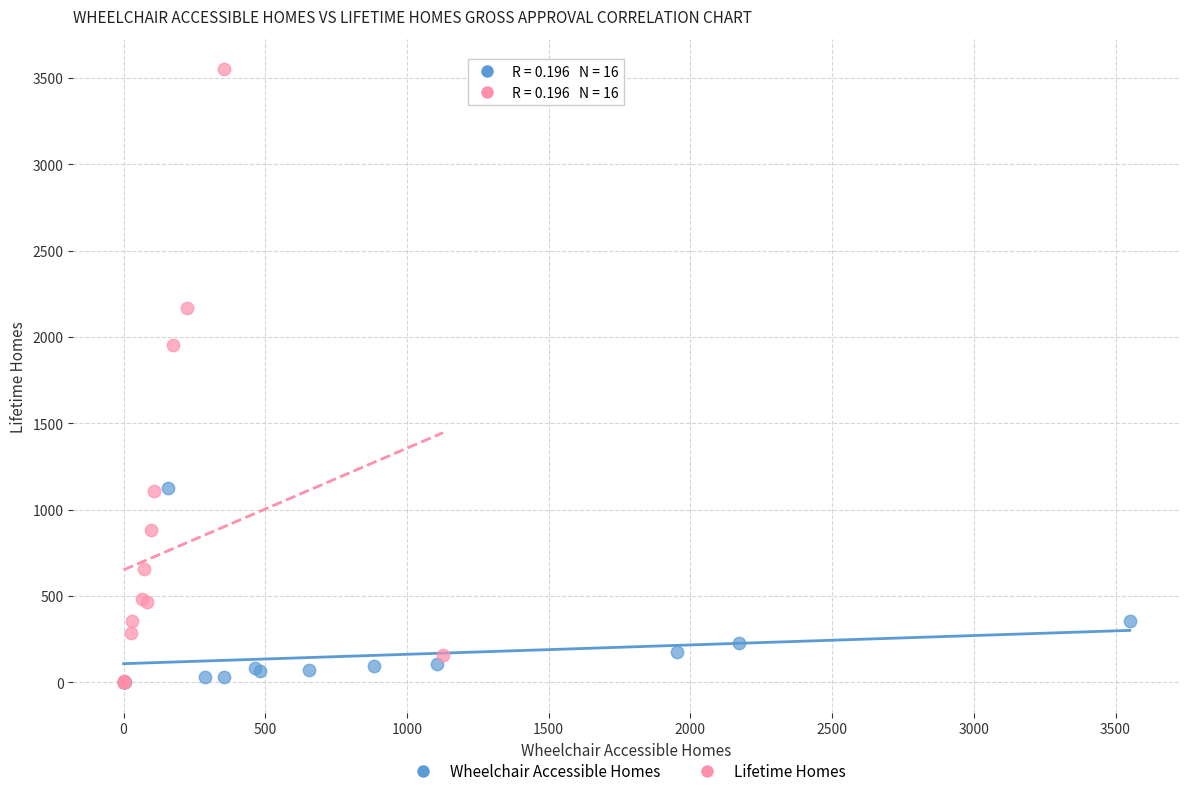

Which series reaches the maximum Y coordinate?

Lifetime Homes